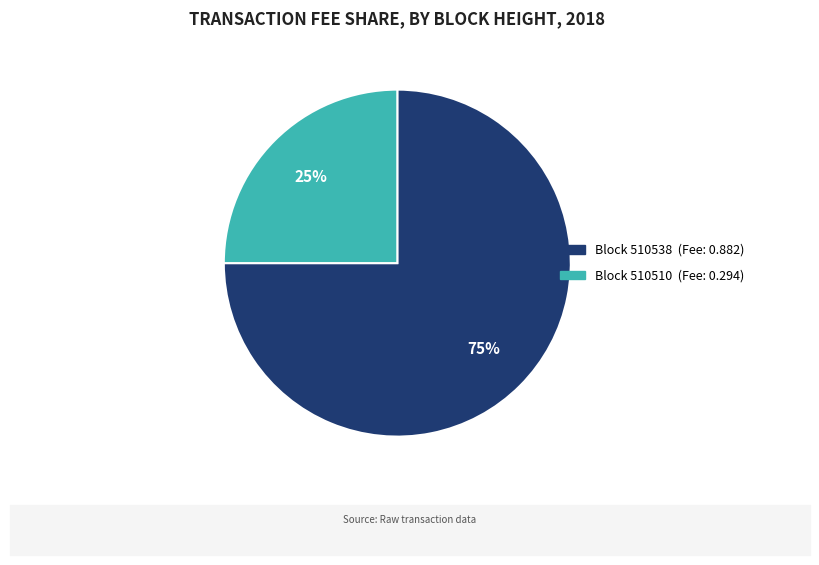

Is there any slice that represents more than half of the pie?

Yes